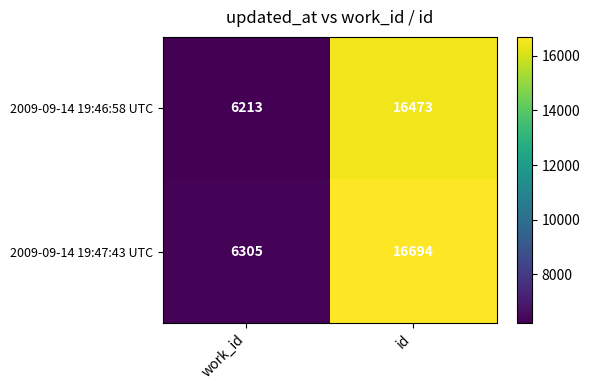

What is the difference between the maximum and minimum values in the 2009-09-14 19:47:43 UTC series?

10389